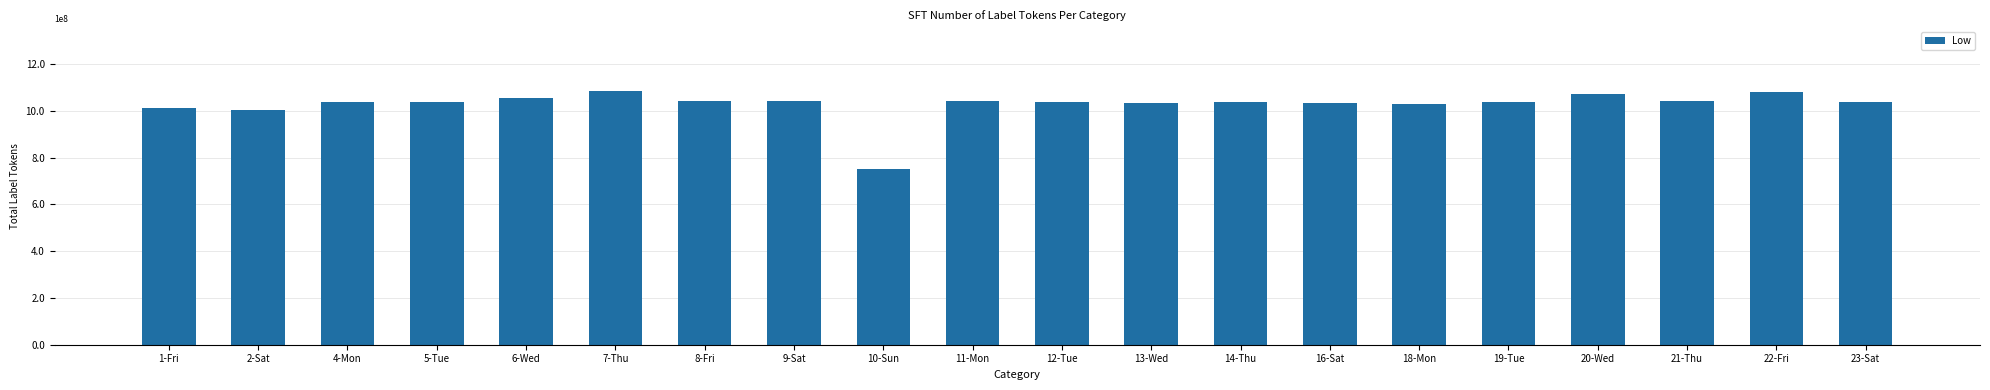

What is the label of the 13th bar from the right?

9-Sat